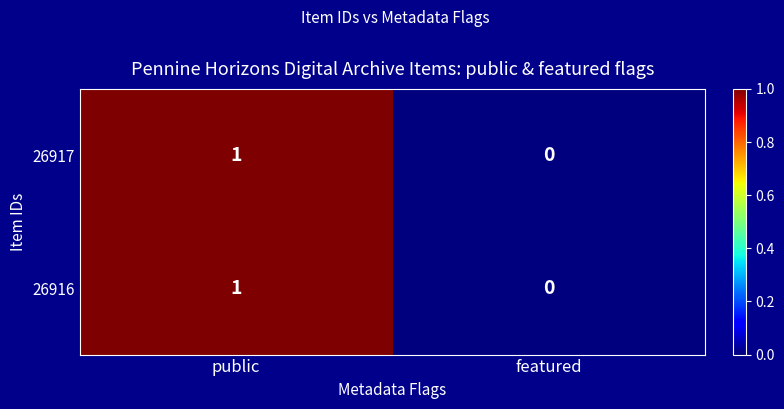

List the labels in order of 26917 value, smallest first.

featured, public